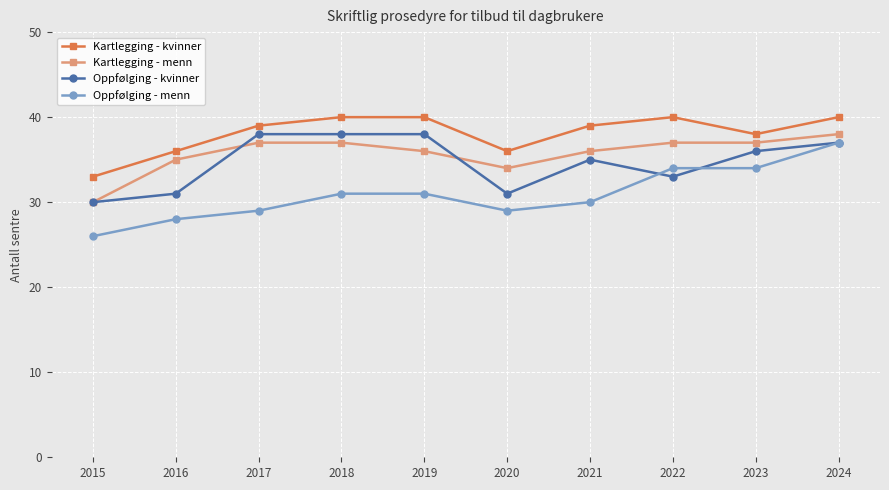

What is the spread (max minus min) of values at 2018?

9